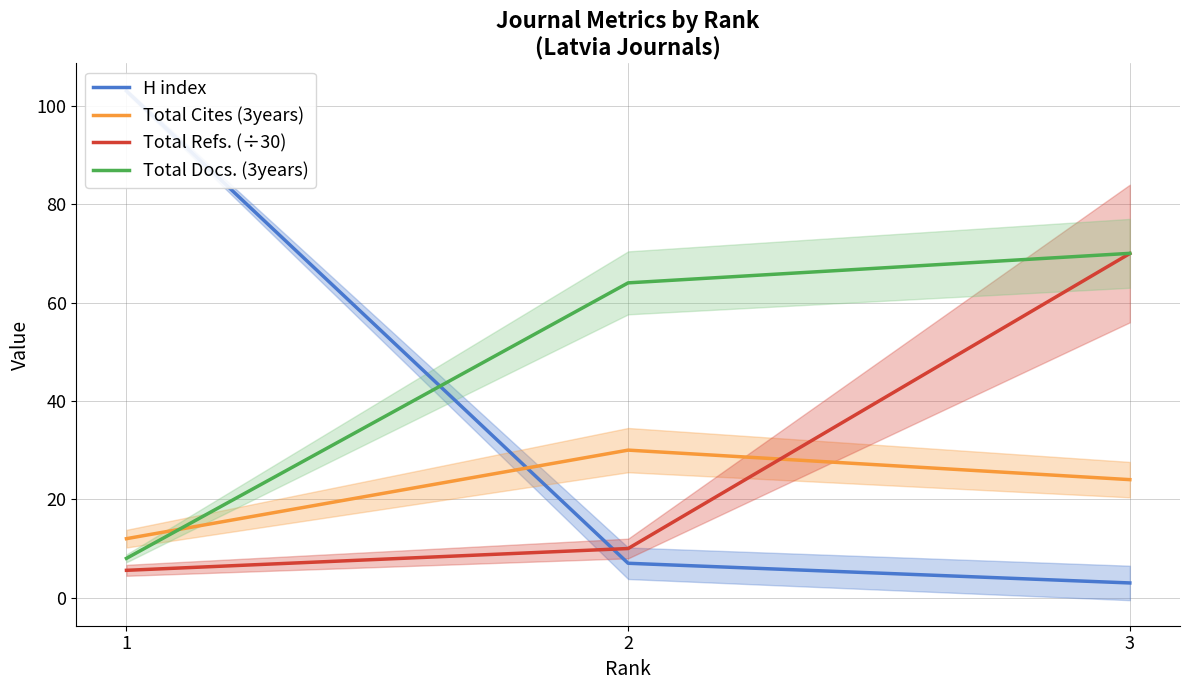

Reading left to right, transcribe all the data shown in this chart.

H index: 1=103.0	2=7.0	3=3.0
Total Cites (3years): 1=12.0	2=30.0	3=24.0
Total Refs. (÷30): 1=5.6	2=10.0	3=70.0
Total Docs. (3years): 1=8.0	2=64.0	3=70.0